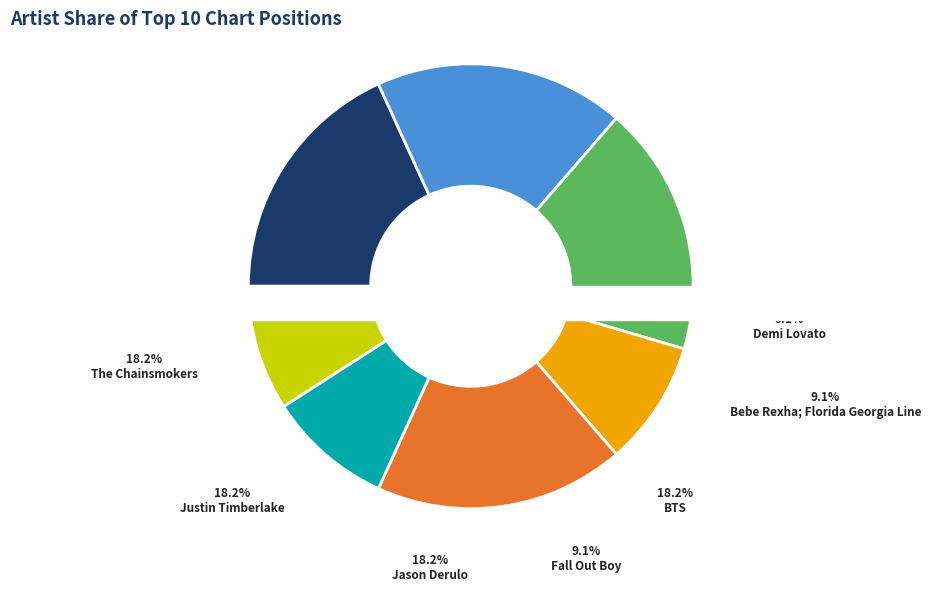

What percentage is the BTS slice, to the nearest percent?

18%